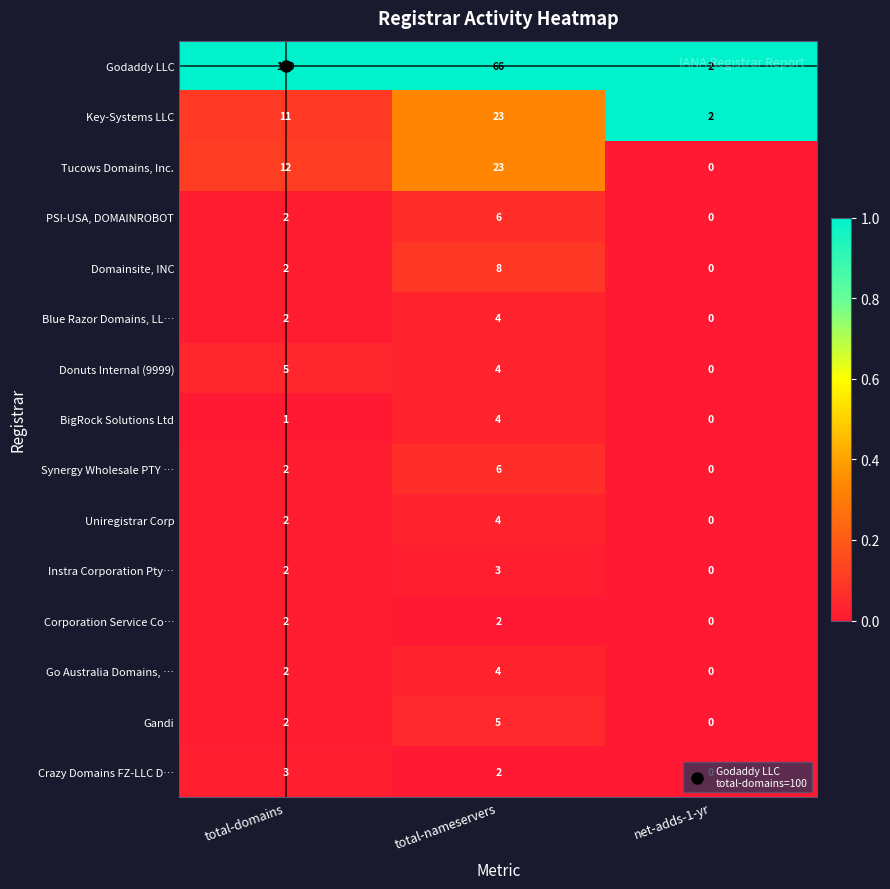

Which series has the largest total across all categories?

Godaddy LLC